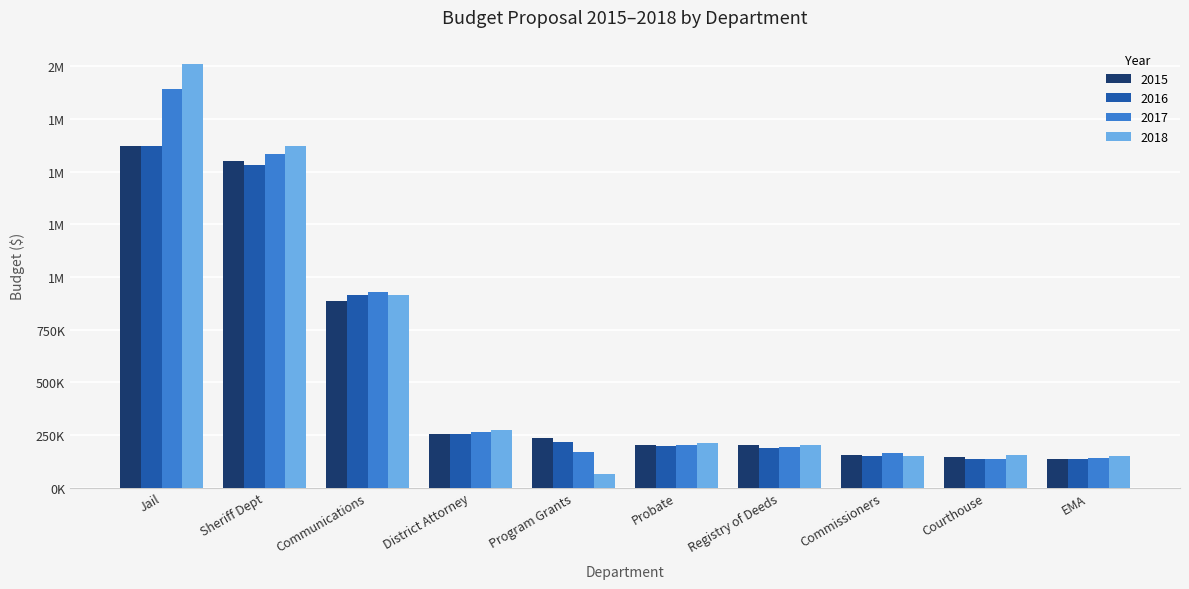

What are all the series names shown in the legend?

2015, 2016, 2017, 2018